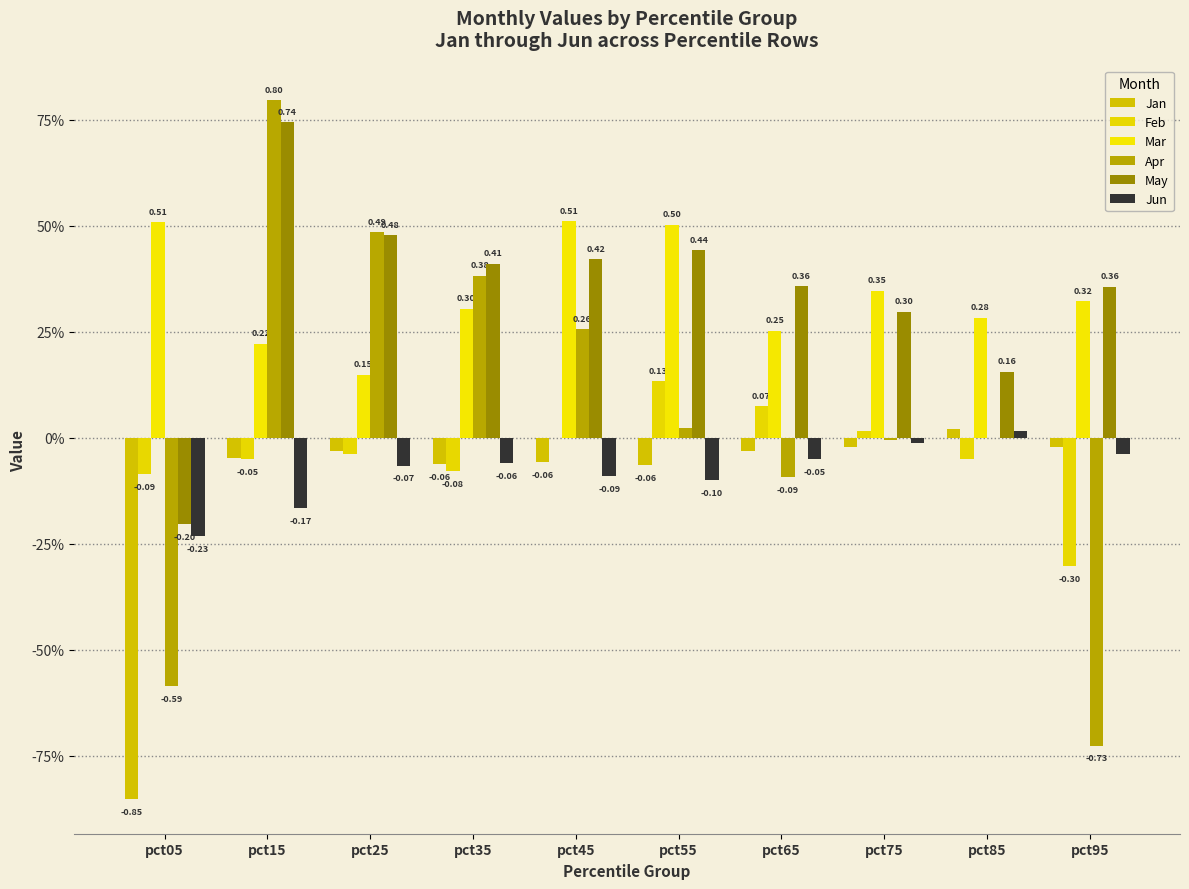

Which series has the largest total across all categories?

May